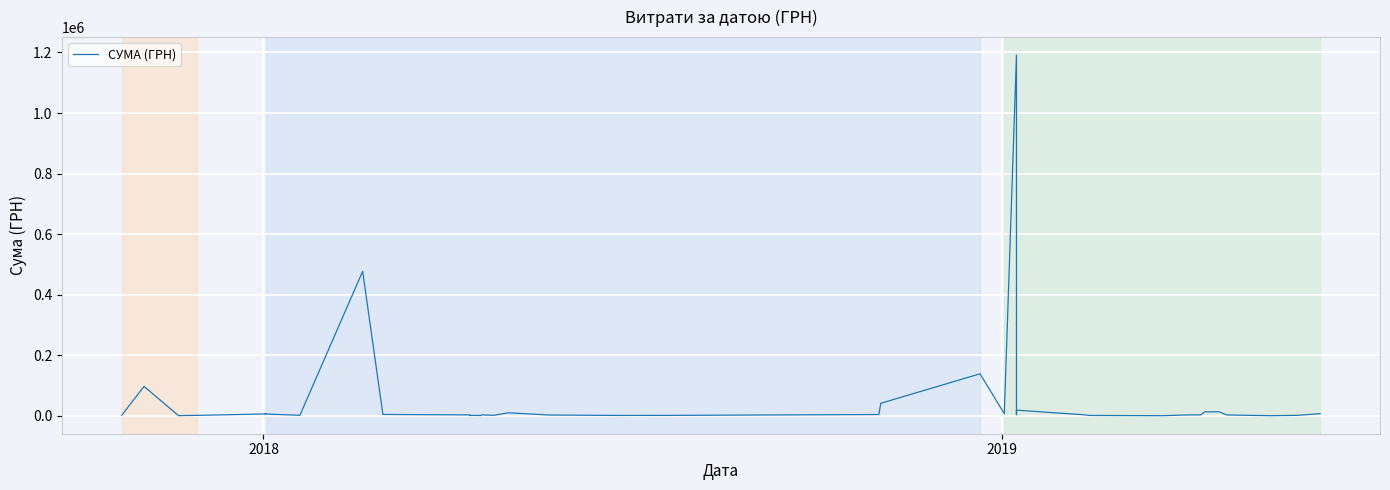

True or false: there are more than 0 points higher than both neighbors.

True